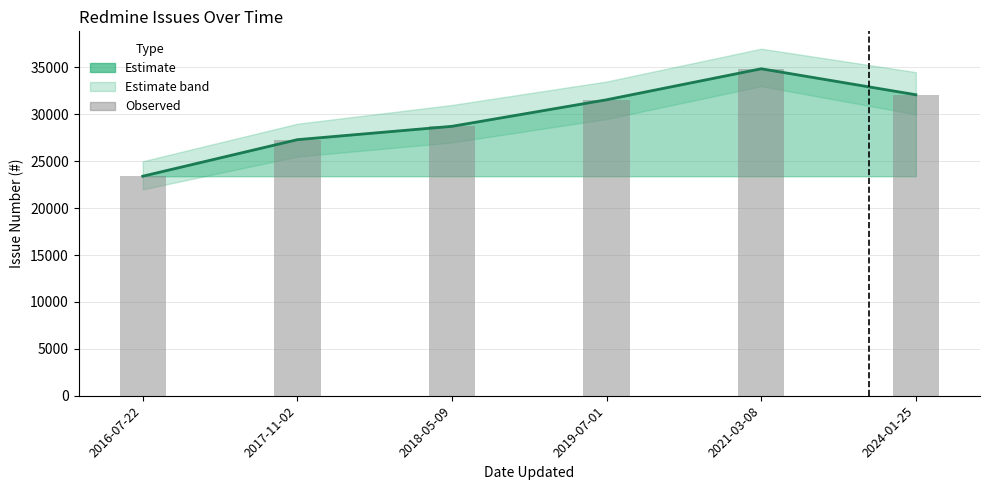

What is the sum of all Issue # (trend) values?

177929